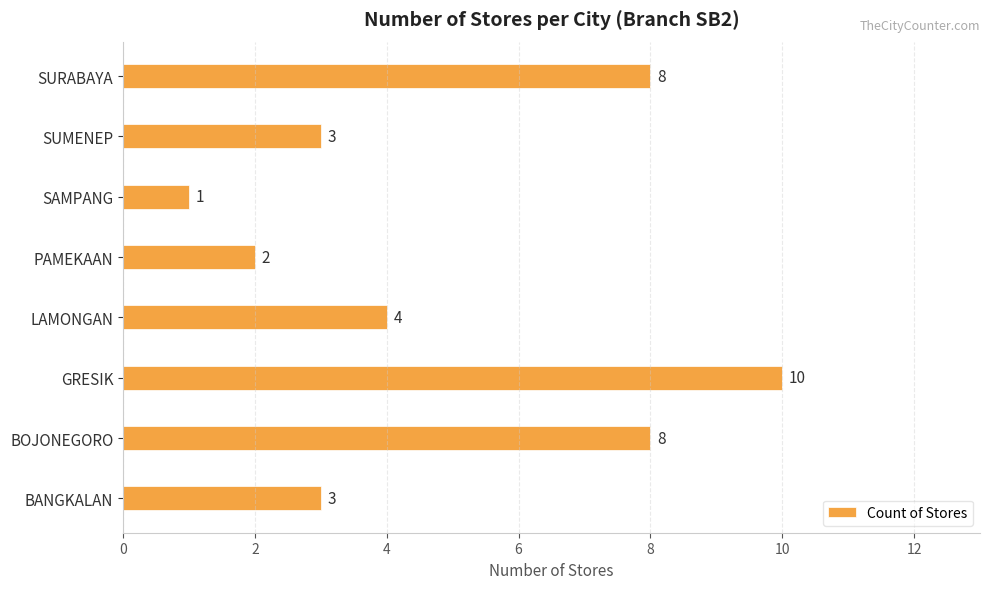

Between LAMONGAN and BOJONEGORO, which is larger?

BOJONEGORO